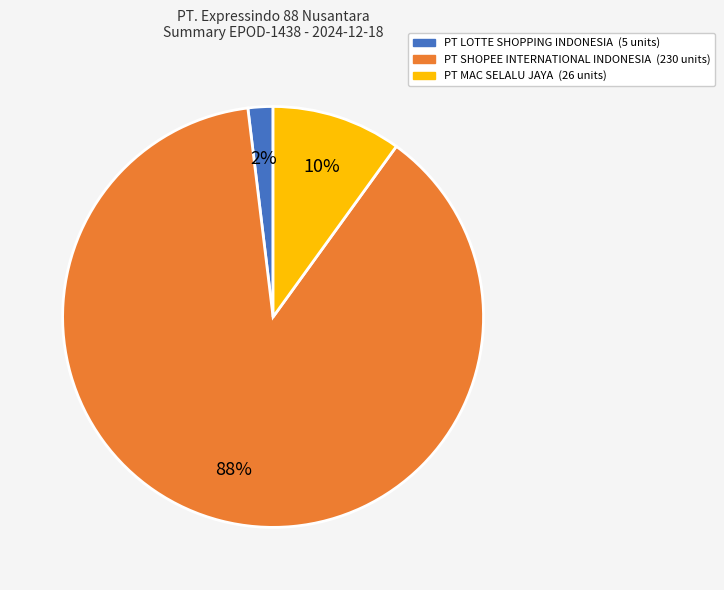

To the nearest percent, what is the average slice percentage?

33%